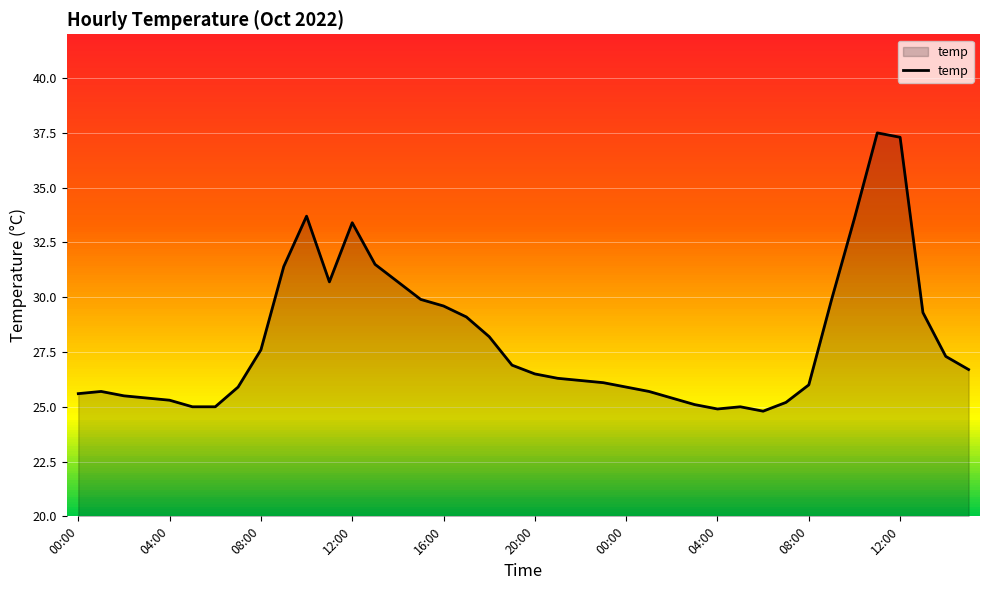

What is the smallest value displayed?

24.8